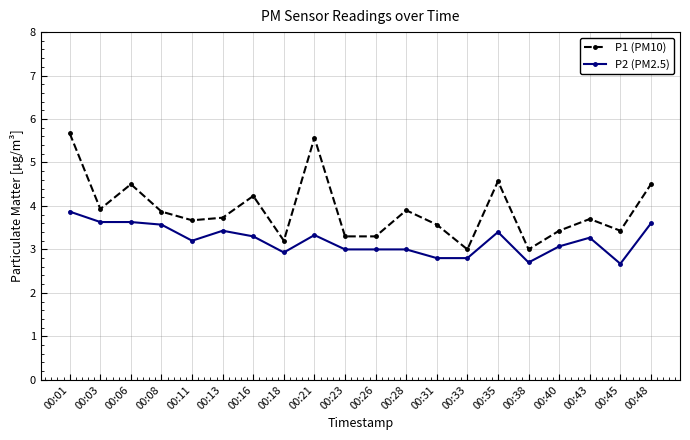

What is the value of the P2 (PM2.5) point at the 8th from the left?

2.9